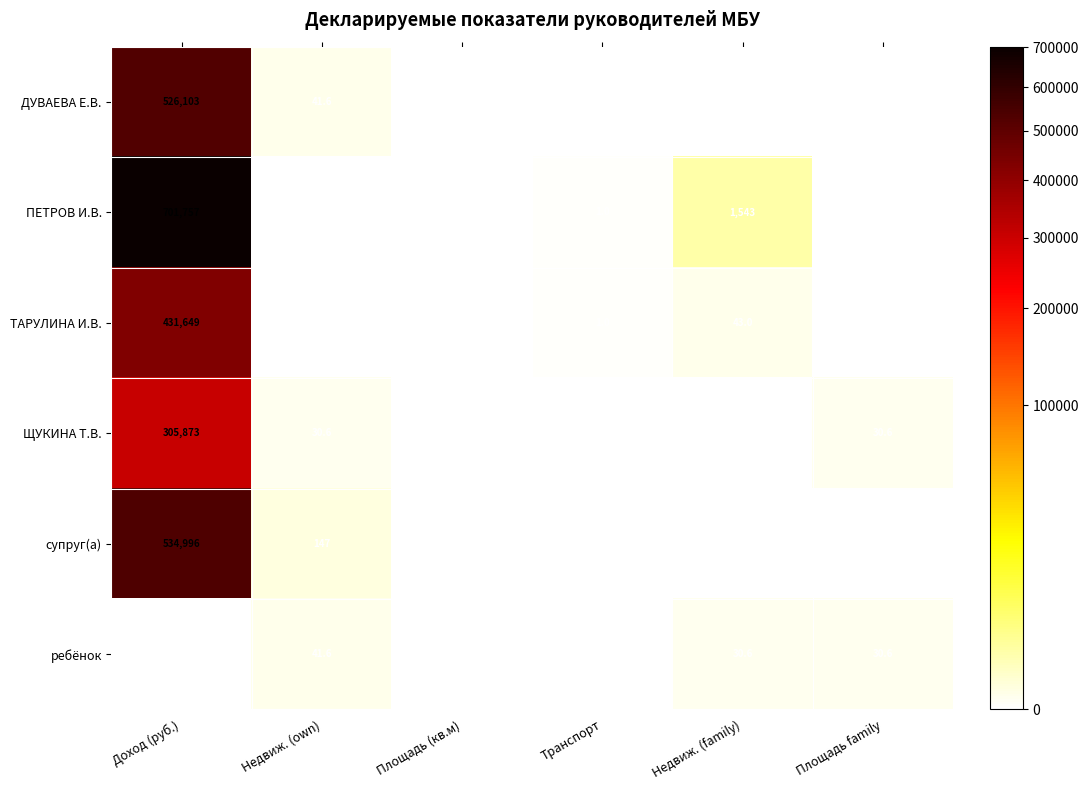

The ДУВАЕВА Е.В. series shows 526103.0 at Доход (руб.). True or false?

True